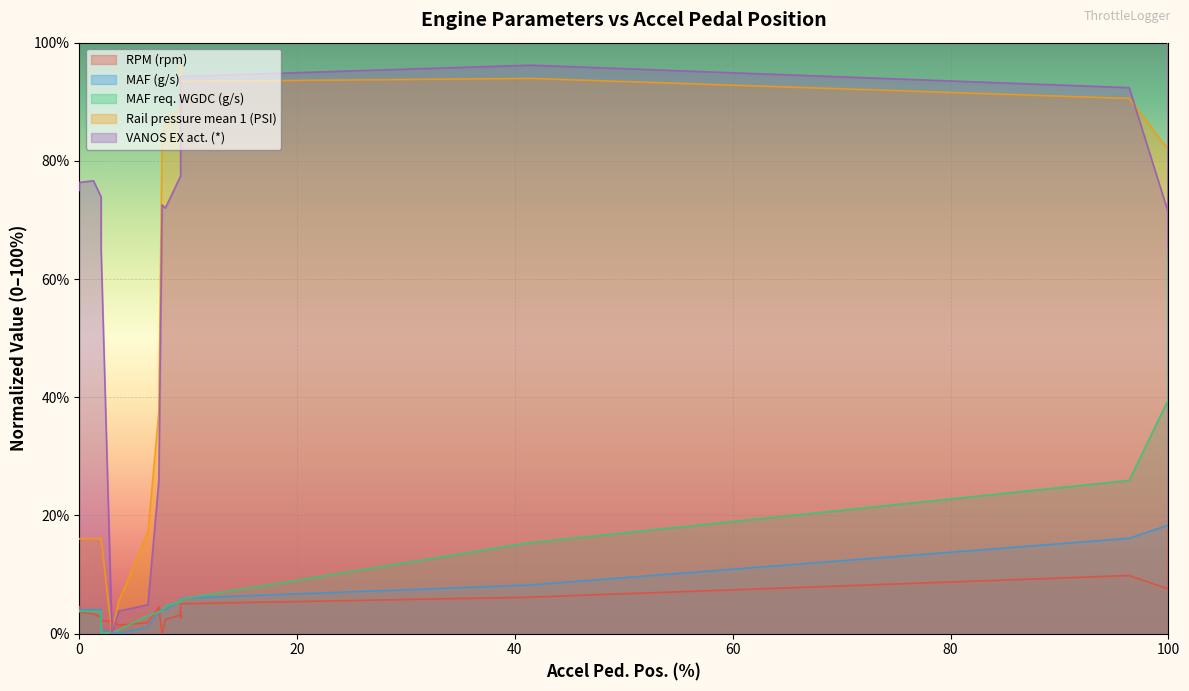

True or false: VANOS EX act. (*) has more than 2 interior local peaks.

True